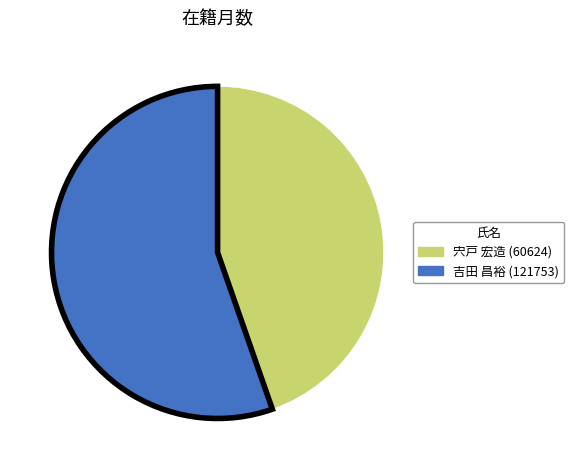

Do 吉田 昌裕 (121753) and 宍戸 宏造 (60624) together represent more than half of the pie?

Yes